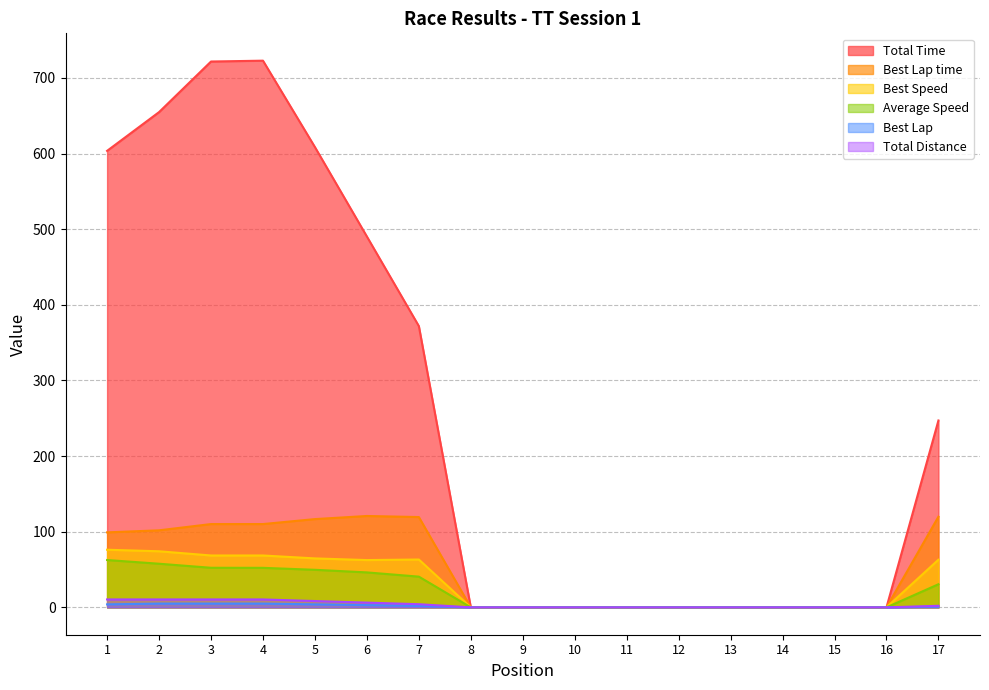

What is the highest value of the Best Lap series?

5.0